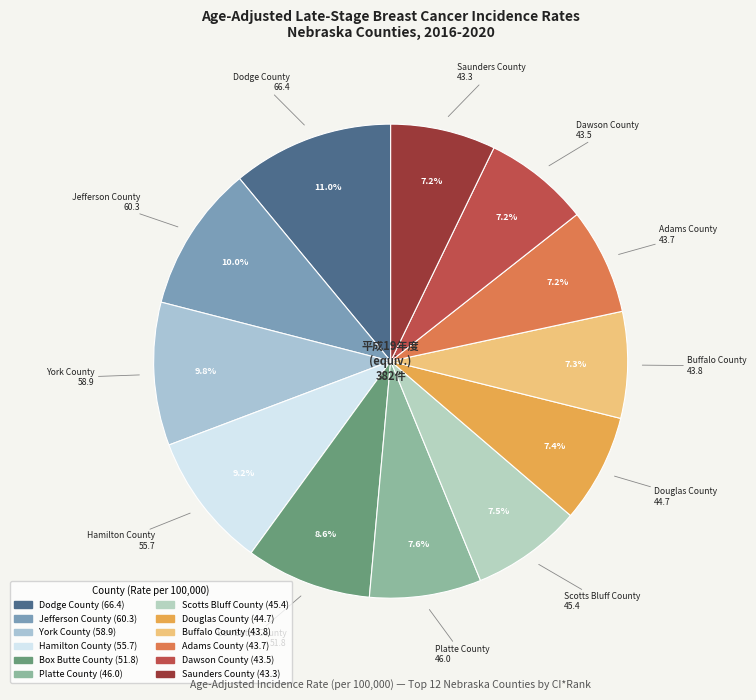

Which slice is the largest?

Dodge County